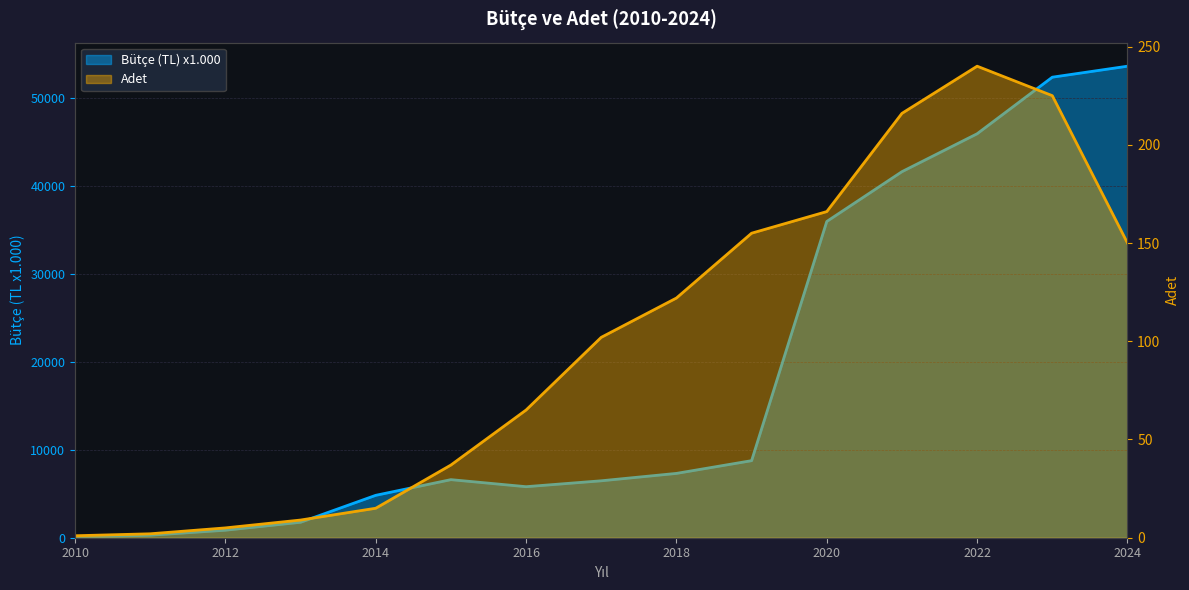

Where does the Bütçe (TL) x1.000 series first go above 6598?

2018